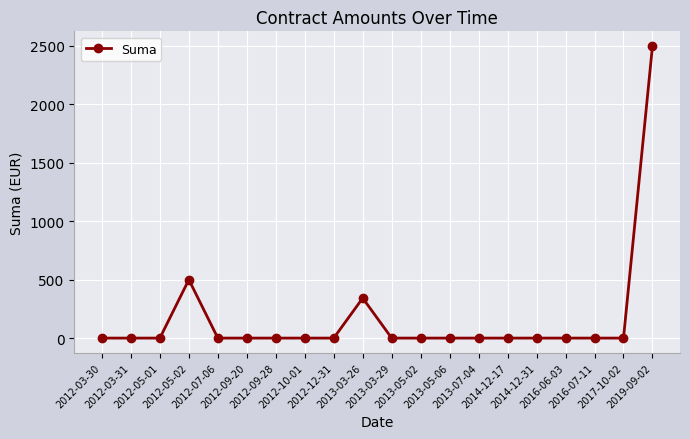

How many distinct data groups are displayed?

1